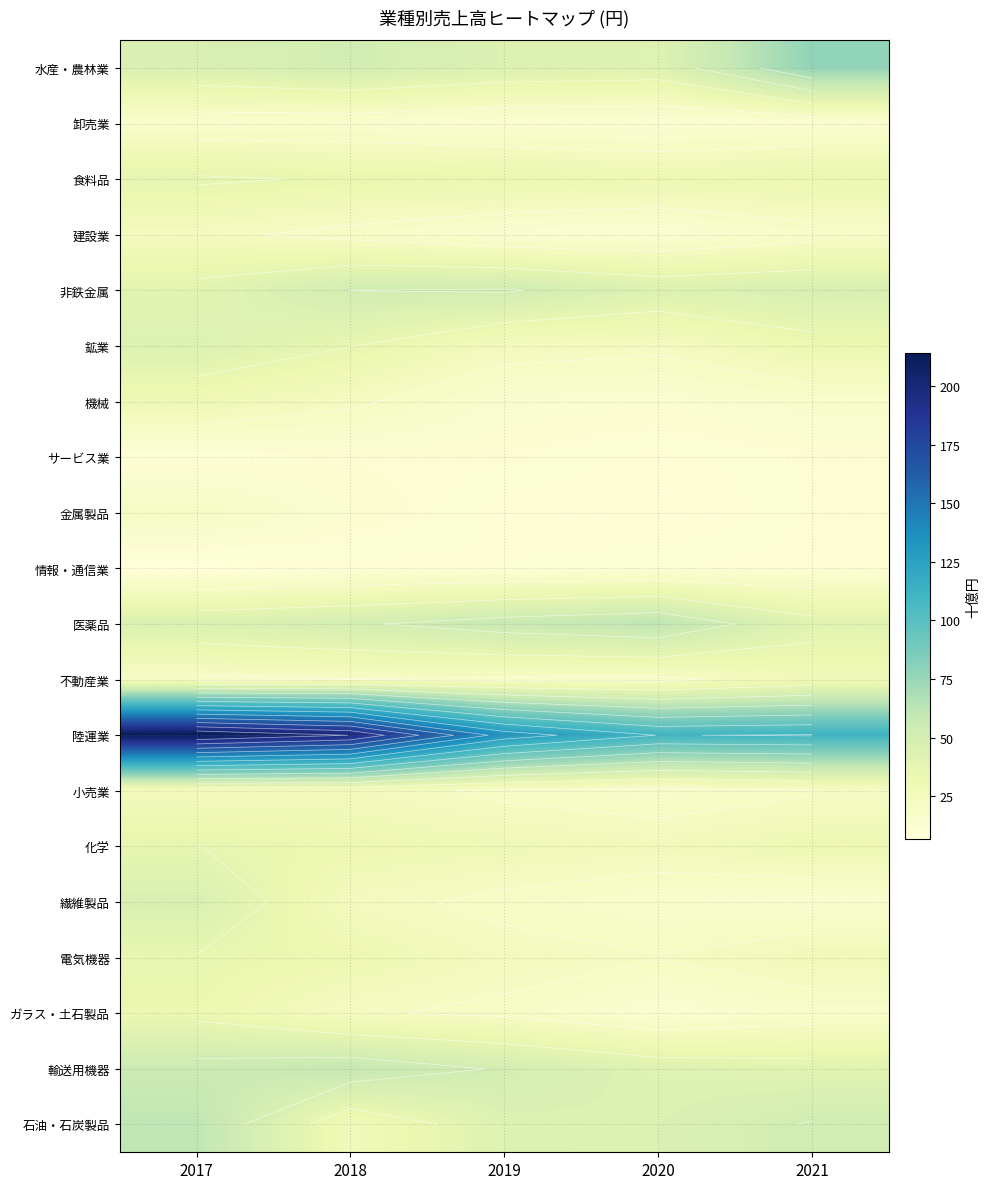

What is the sum of all 非鉄金属 values?

234.1